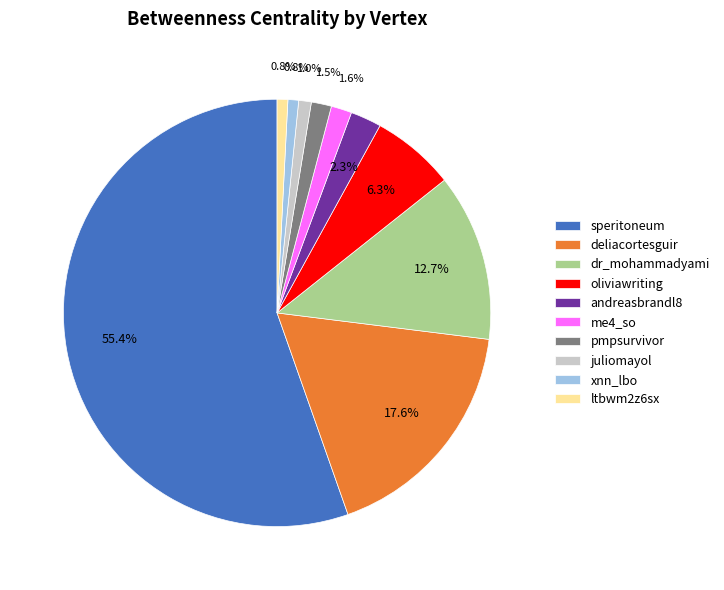

To the nearest percent, what is the average slice percentage?

10%